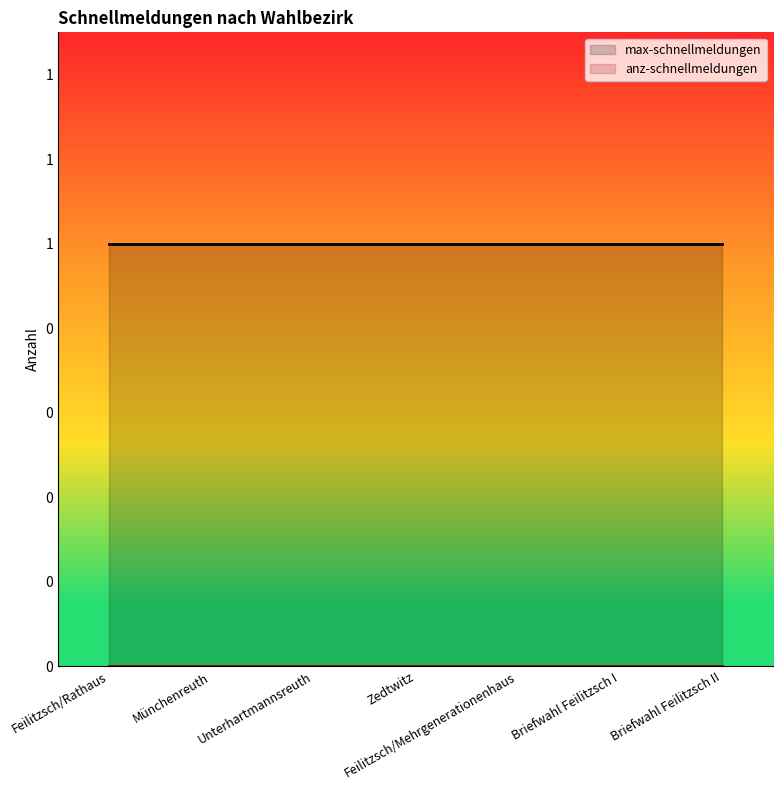

True or false: anz-schnellmeldungen has more than 2 points higher than both neighbors.

False